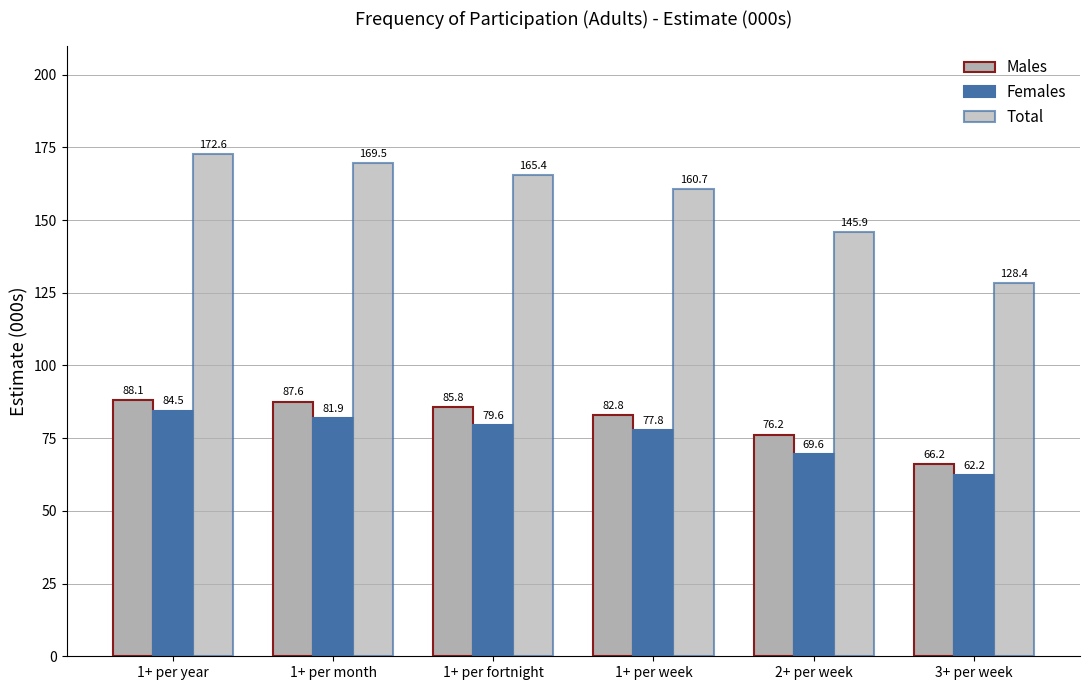

Does the chart contain any negative values?

No